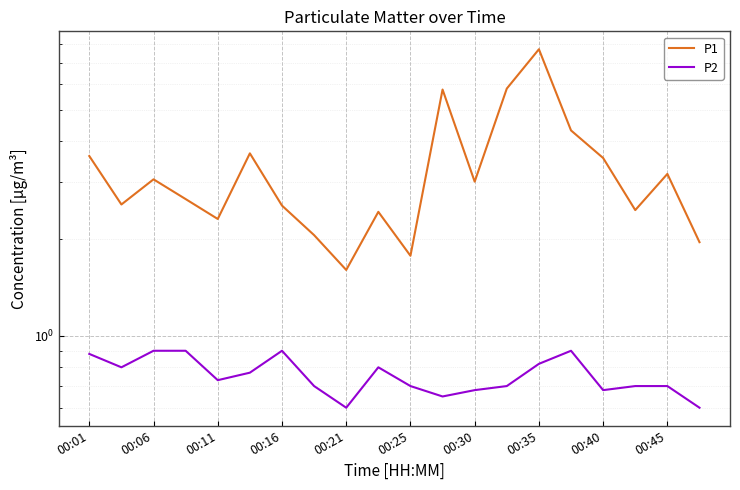

Which series changed the most between 00:06 and 11?

P1